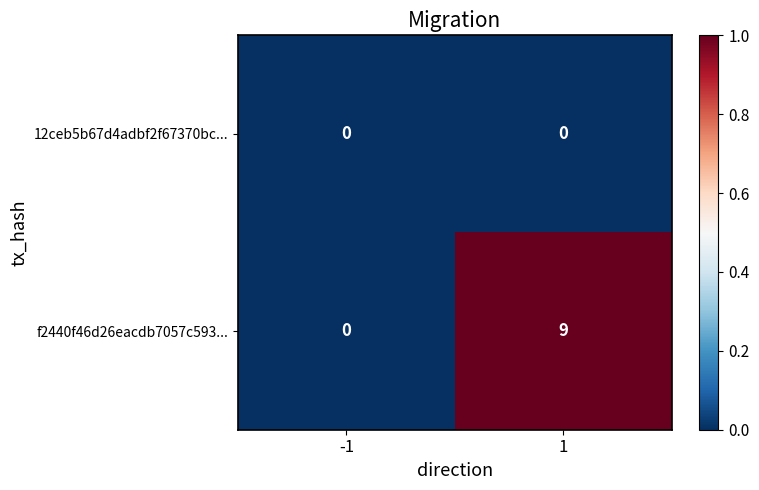

Is the value of f2440f46d26eacdb7057c593... at 1 greater than the value of 12ceb5b67d4adbf2f67370bc... at 1?

Yes